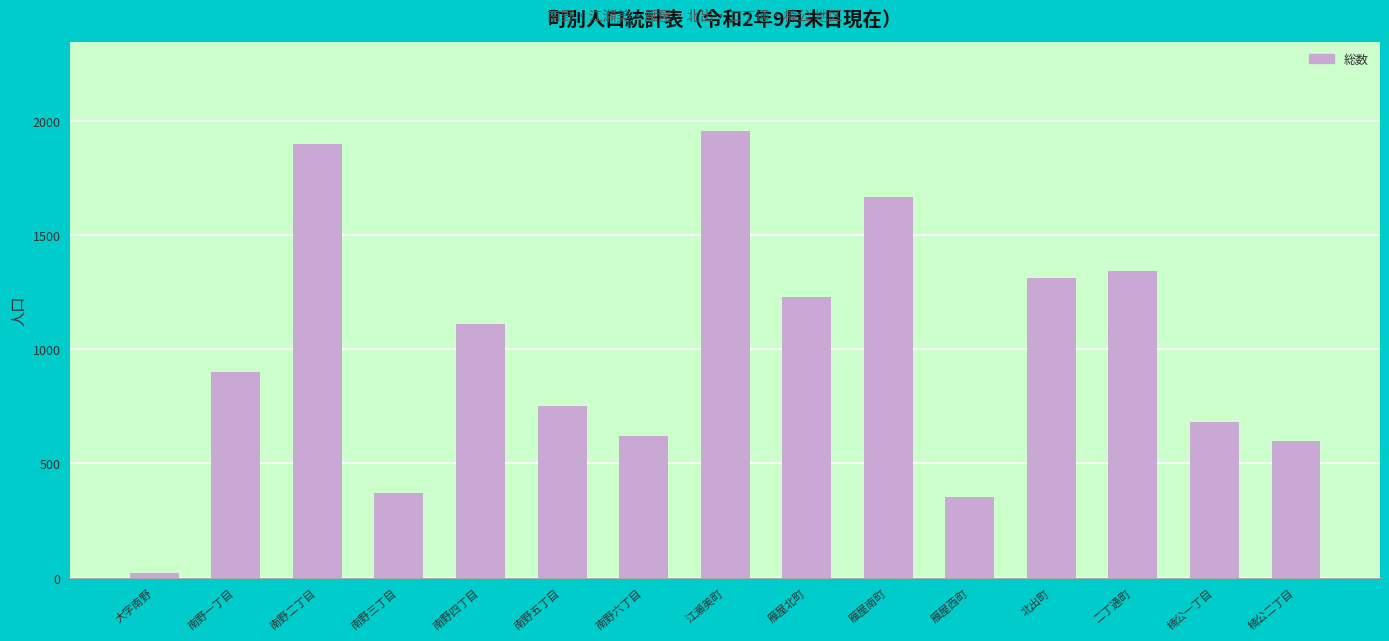

Reading left to right, transcribe all the data shown in this chart.

21	900	1898	371	1108	753	620	1954	1229	1665	354	1310	1342	682	597